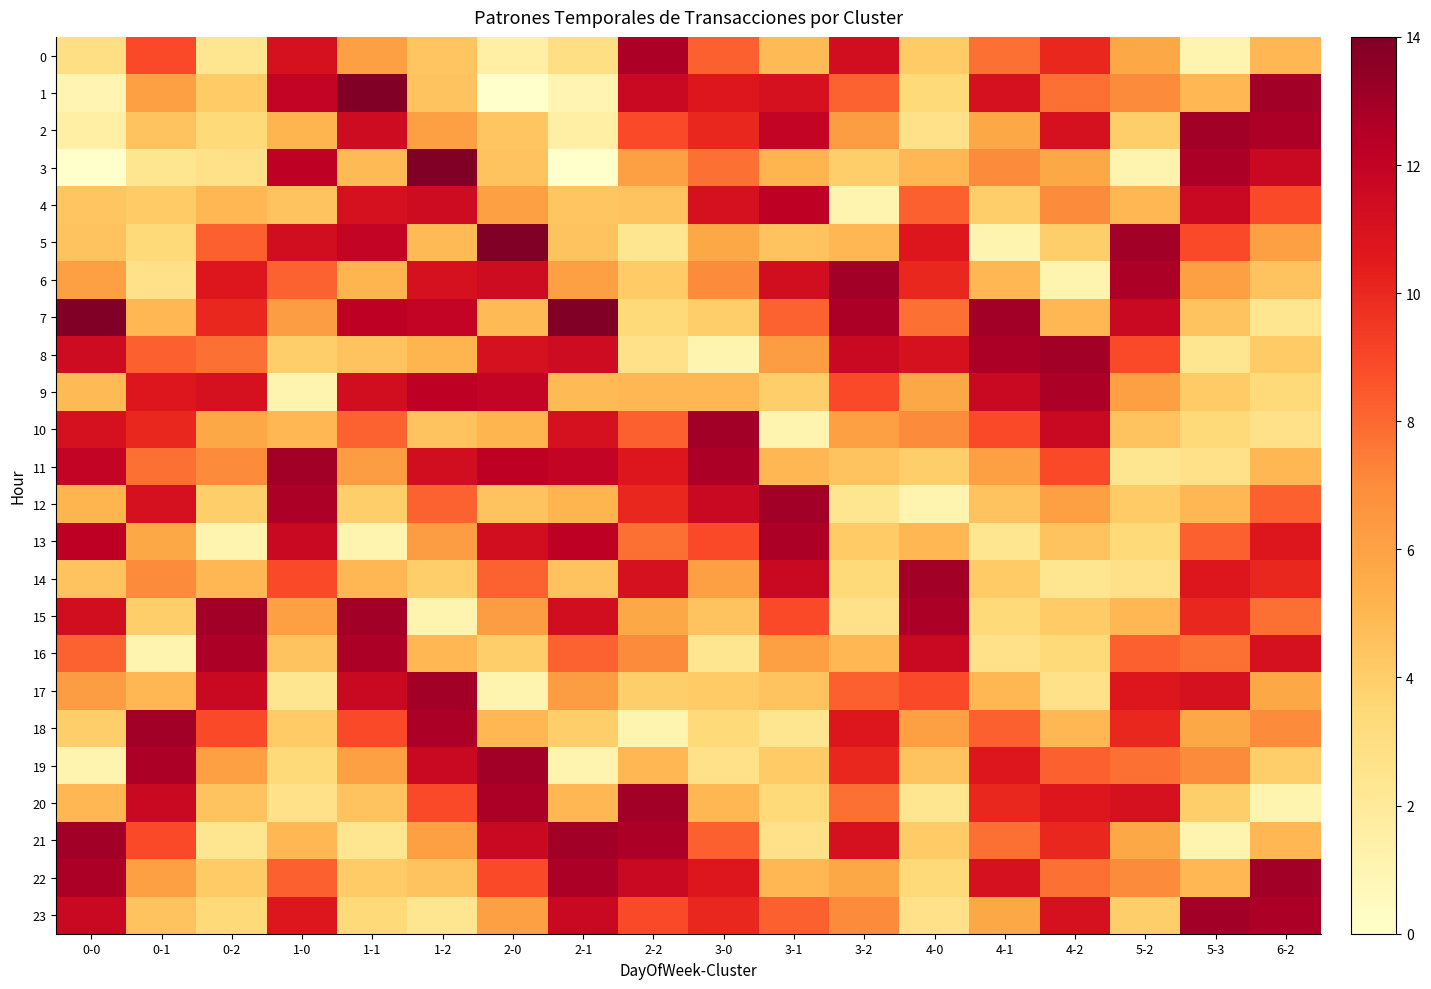

At how many categories does at least one series exceed 10?

18